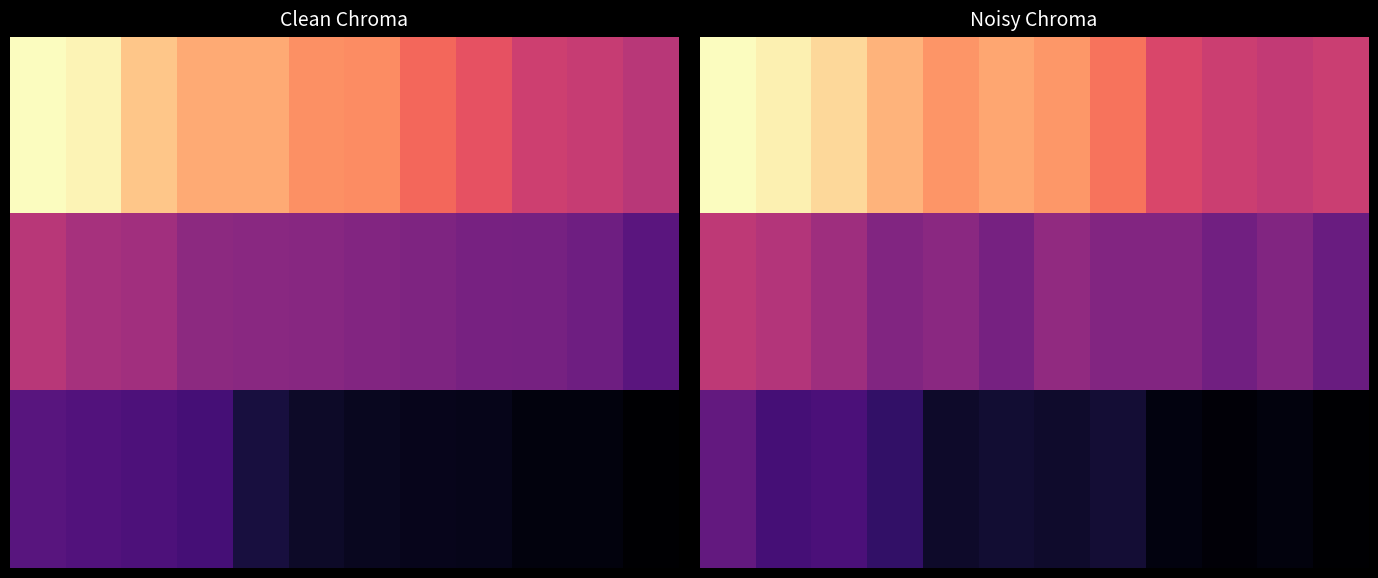

At how many categories does at least one series exceed 1447?

8